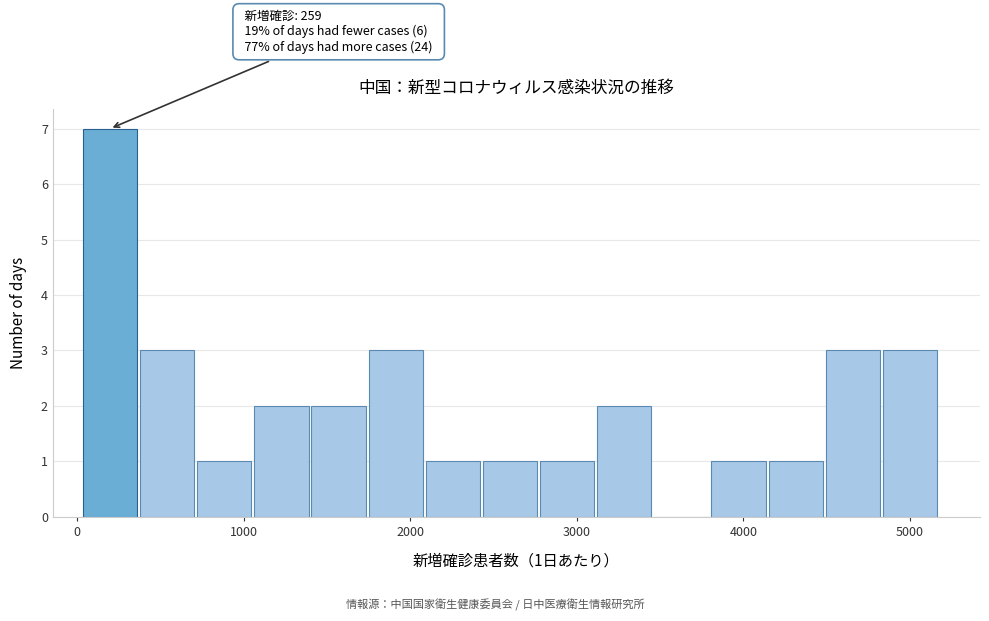

Around what value on the x-axis is the tallest bar? Give the approximate position of its centre, as read against the axis.

200